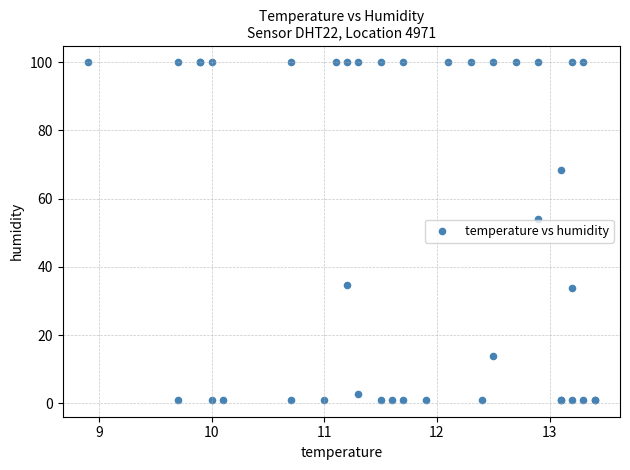

What Y value in the scatter plot is closest to 50?

54.0